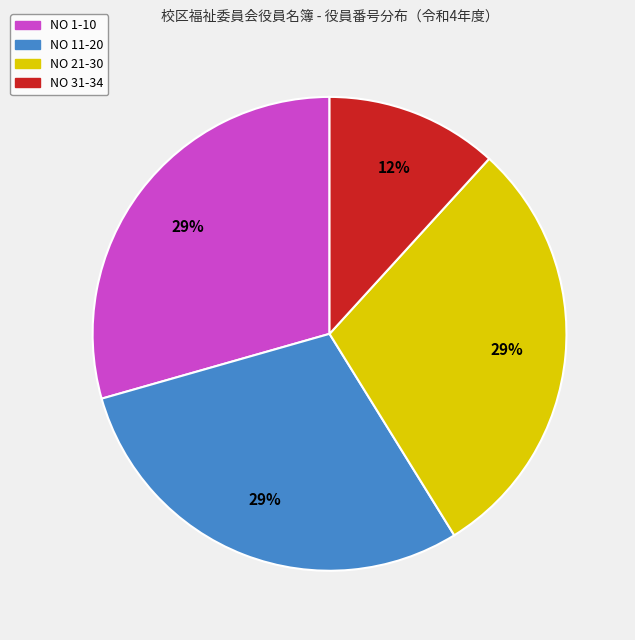

Is the sum of NO 11-20 and NO 21-30 greater than half?

Yes